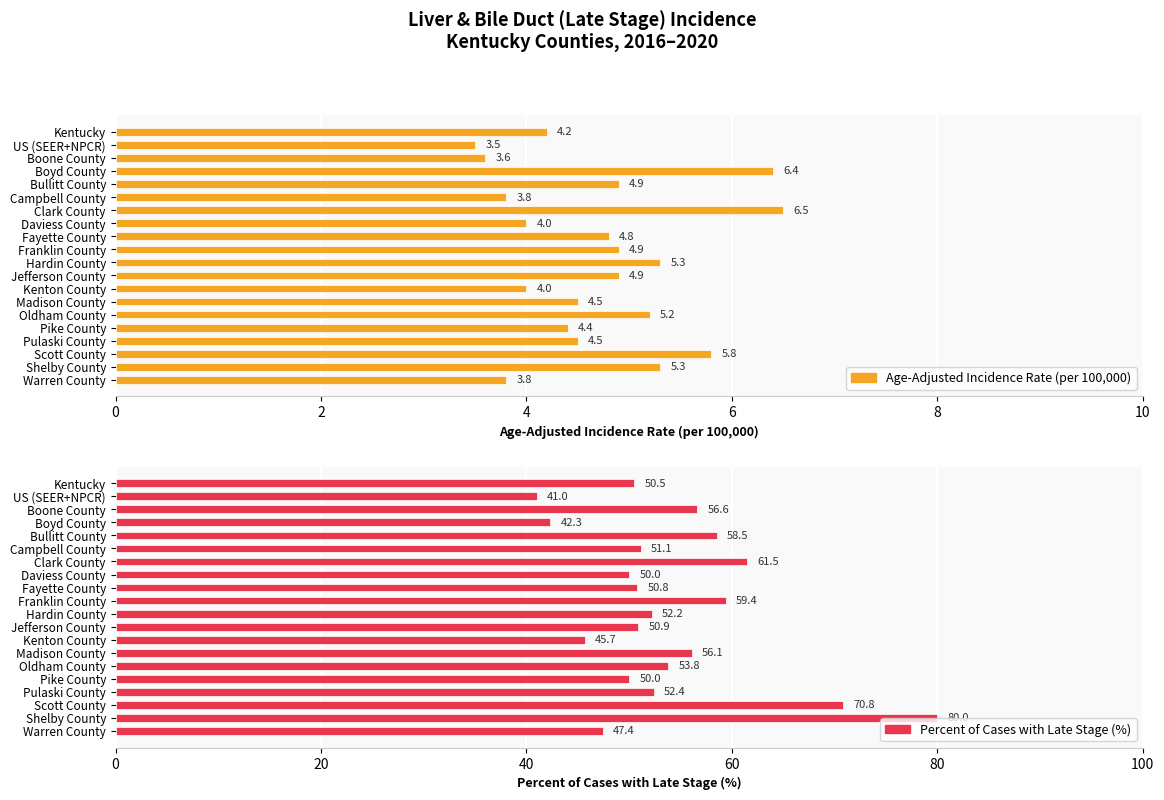

Which series has the largest total across all categories?

Percent of Cases with Late Stage (%)